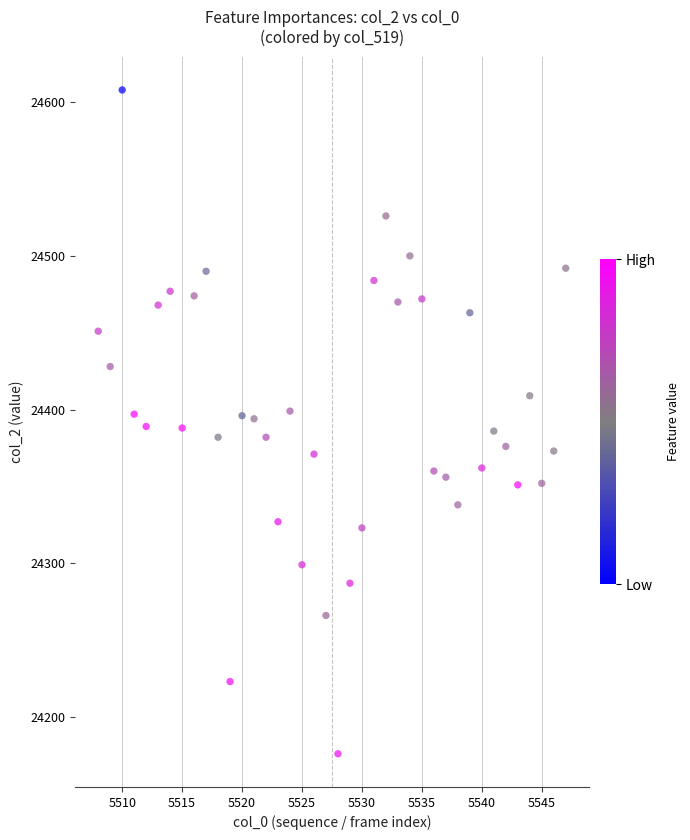

What is the range of X values (max minus min)?

39